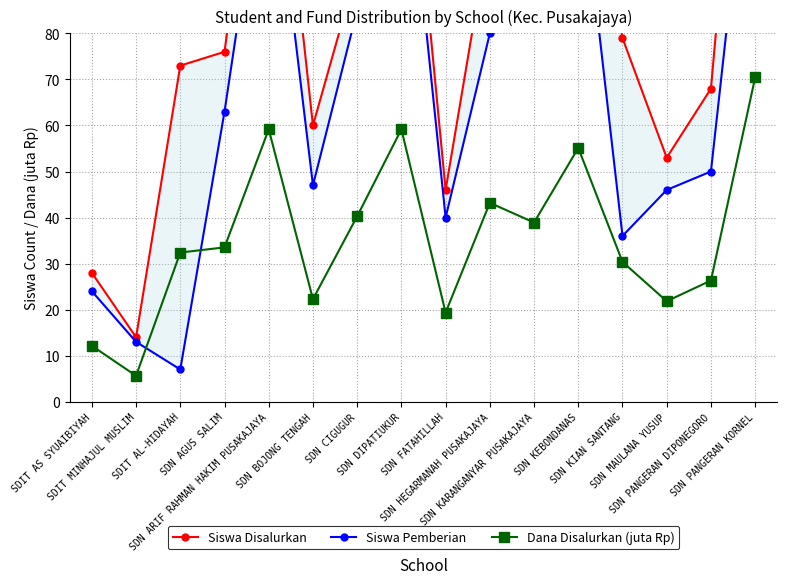

At how many categories does at least one series exceed 109?

4